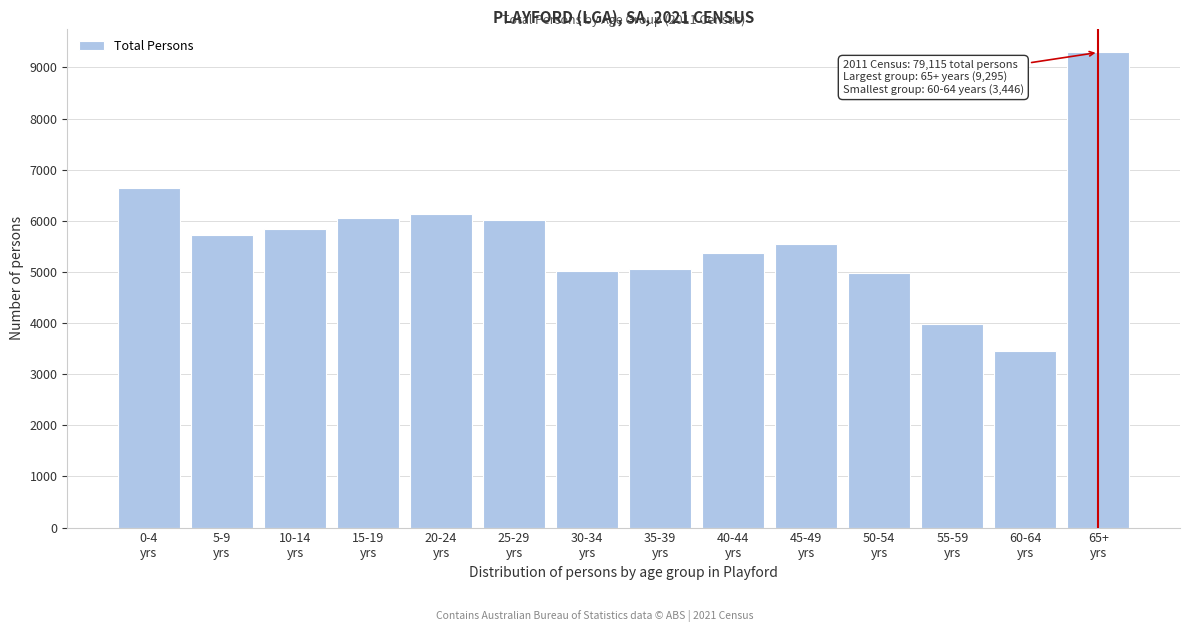

What is the minimum value shown in the chart?

3446